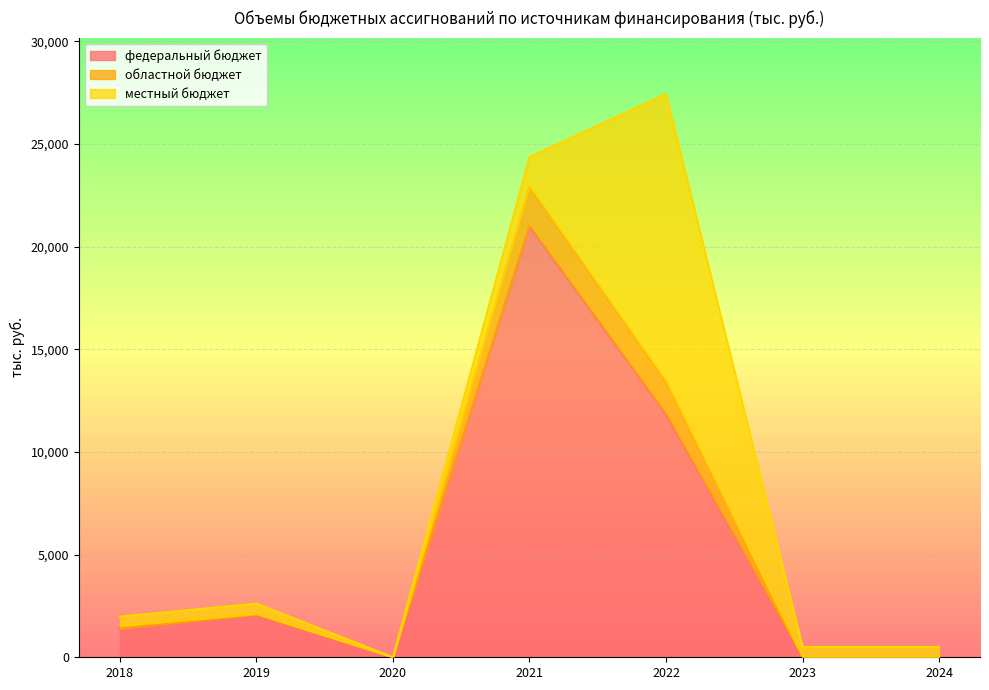

How many interior local valleys does the областной бюджет series have?

1